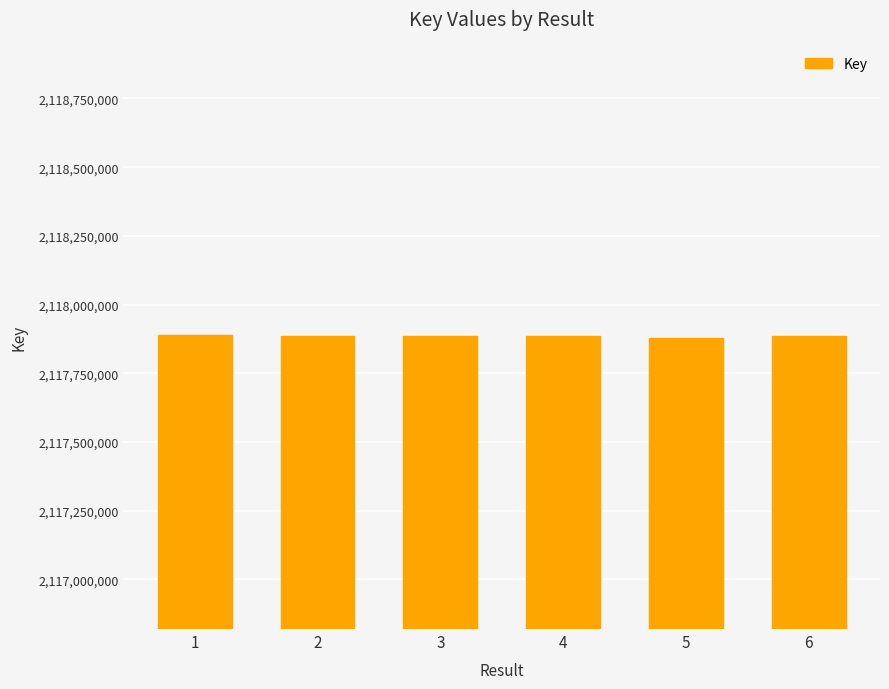

True or false: the data shows 3006141393 at 5.

False